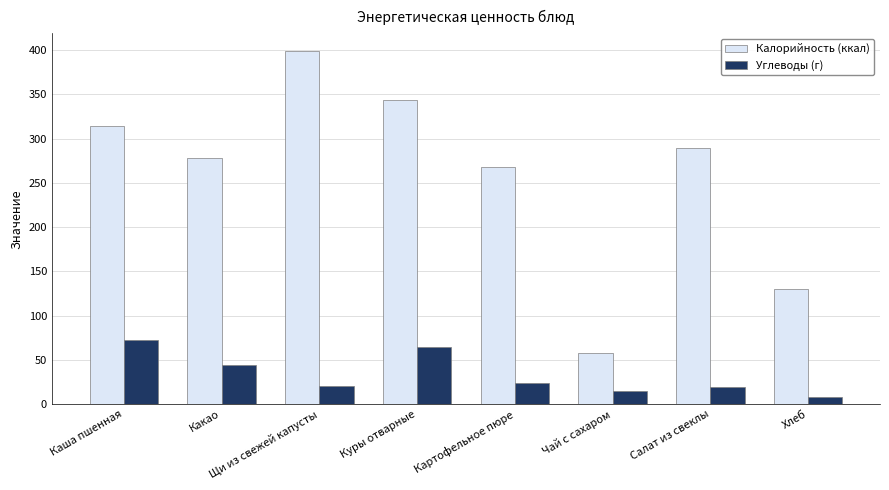

True or false: Калорийность (ккал) has a value of 51.8 at Хлеб.

False